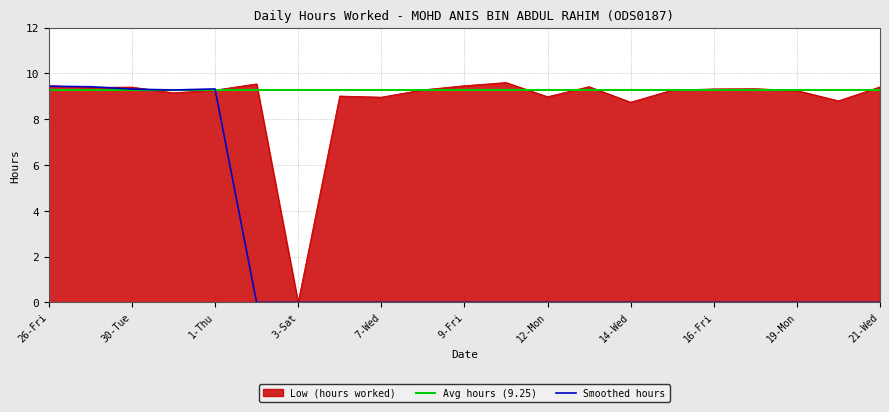

What position from the right is 26-Fri?

21